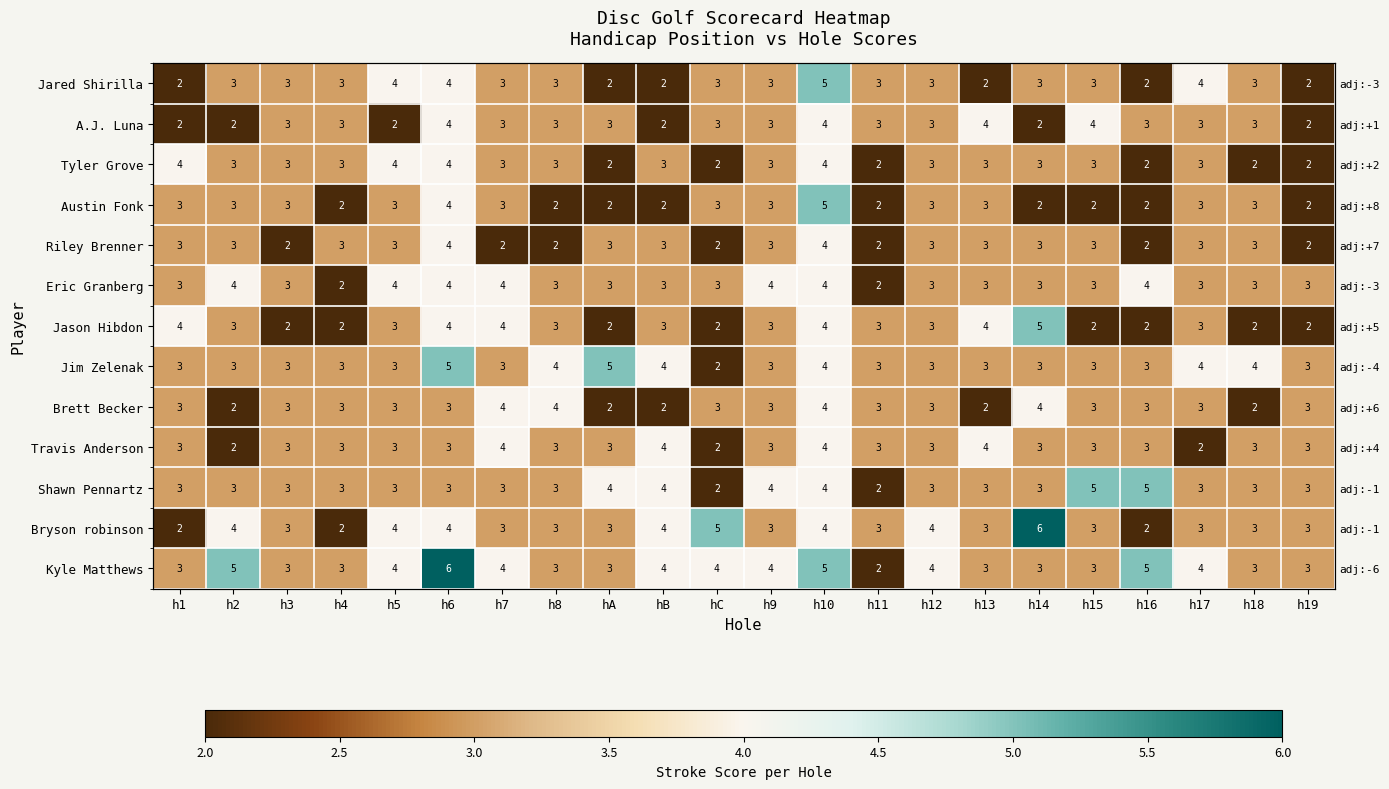

Read the Riley Brenner value at h16.

2